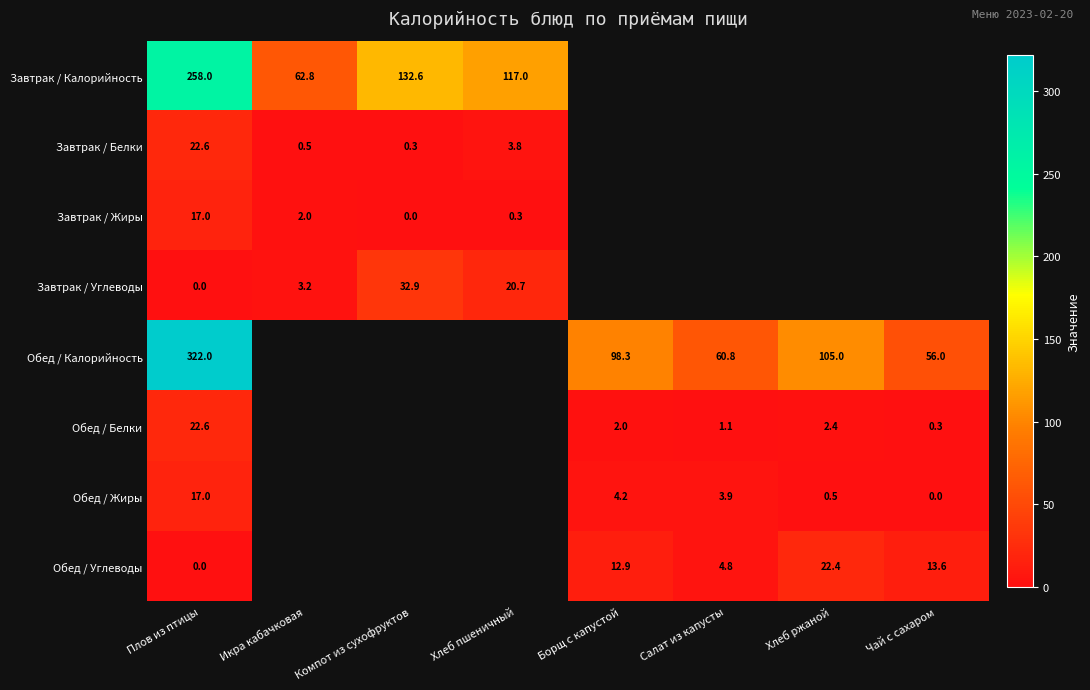

How many categories are shown in the chart?

8